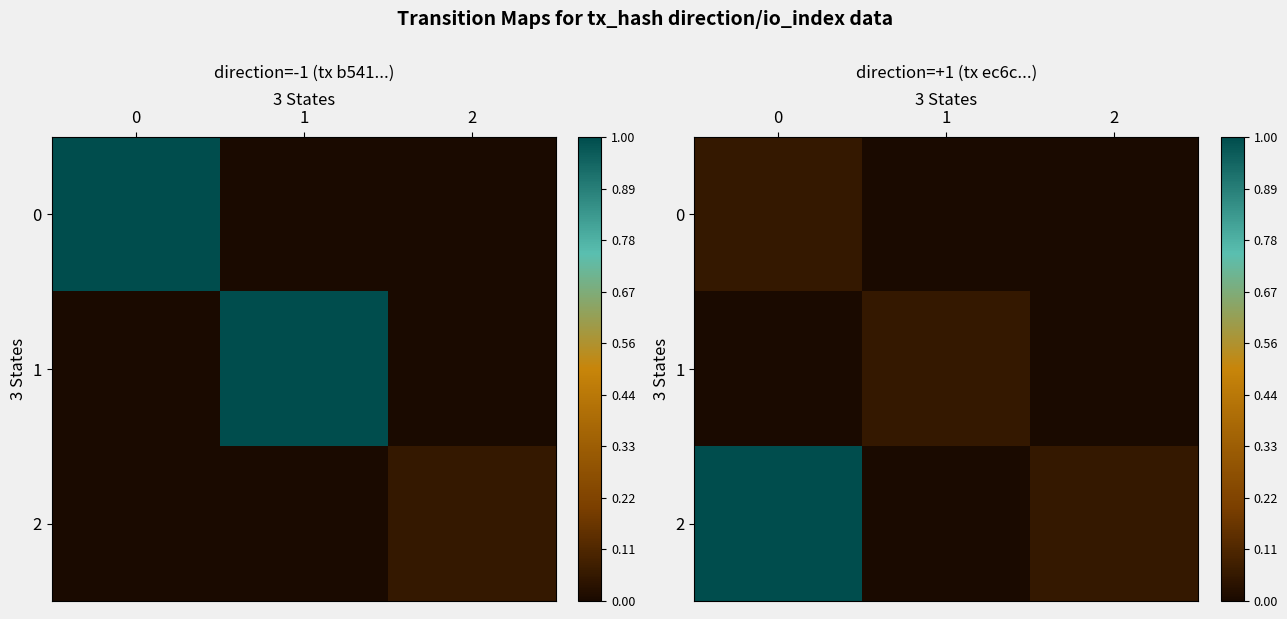

Read the 1 value at 1.

0.1